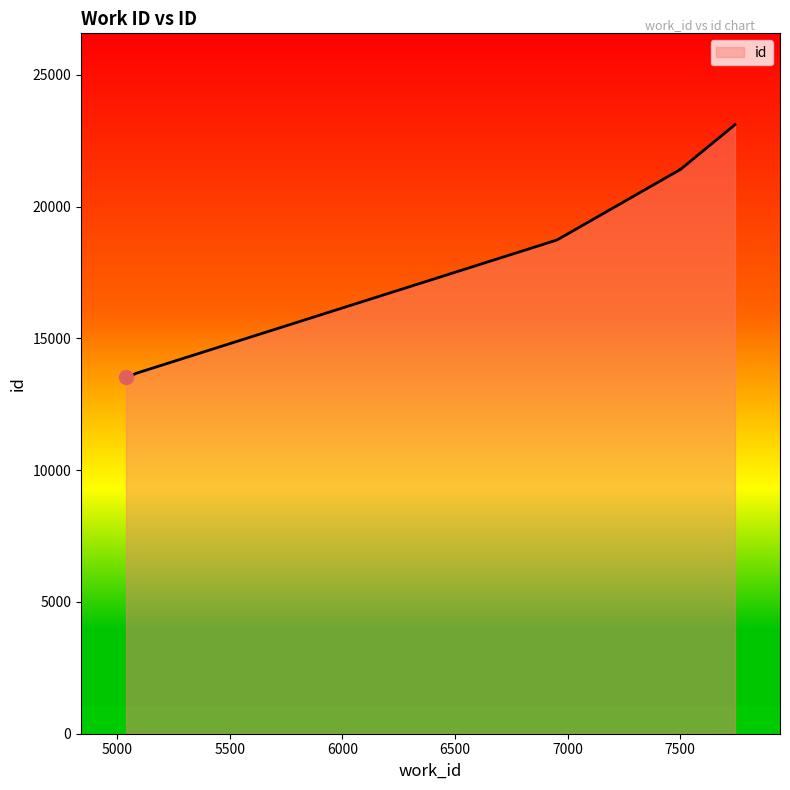

Reading left to right, list all the values displayed in this chart.

5039=13542	5059=13571	5084=13678	6947=18721	6958=18762	7501=21415	7501=21417	7502=21419	7502=21420	7743=23112